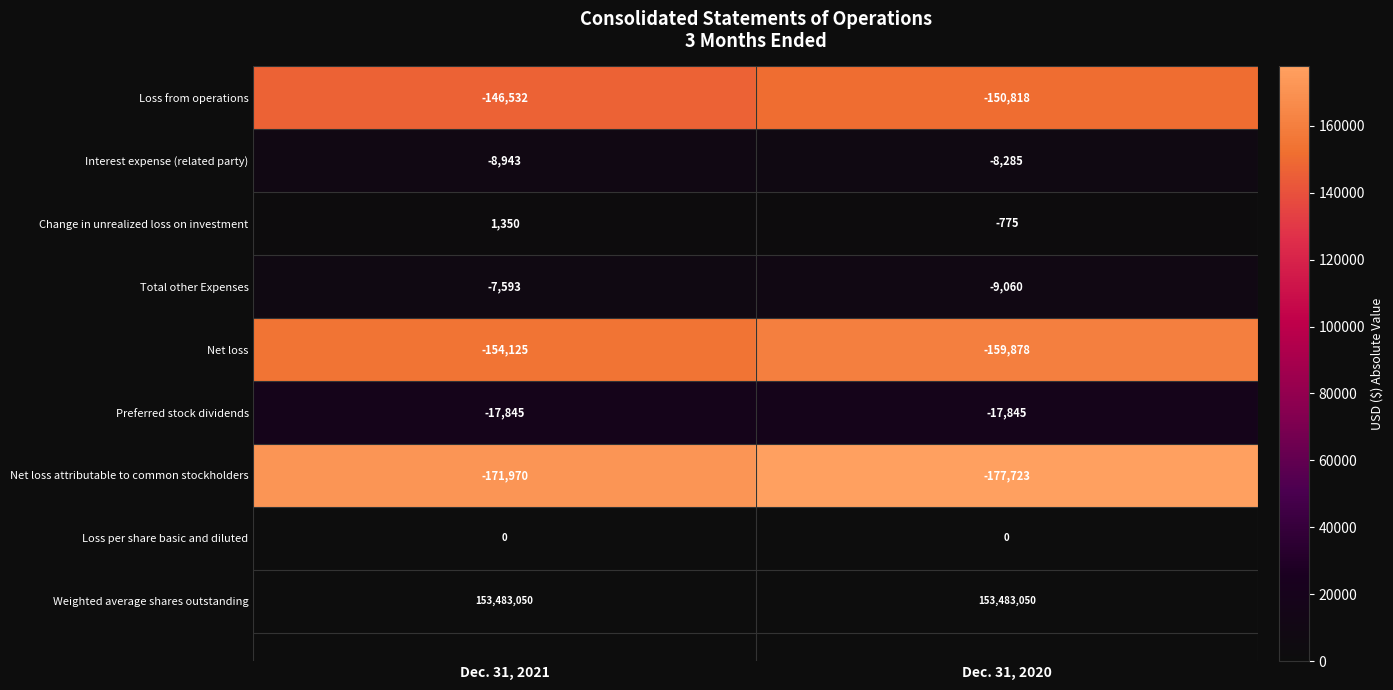

What is the maximum value shown in the chart?

1350